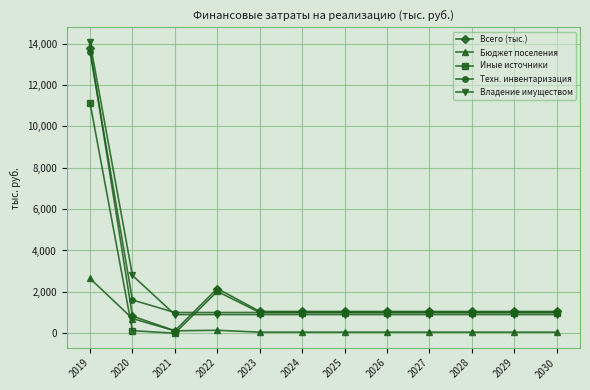

How many lines are shown in the chart?

5